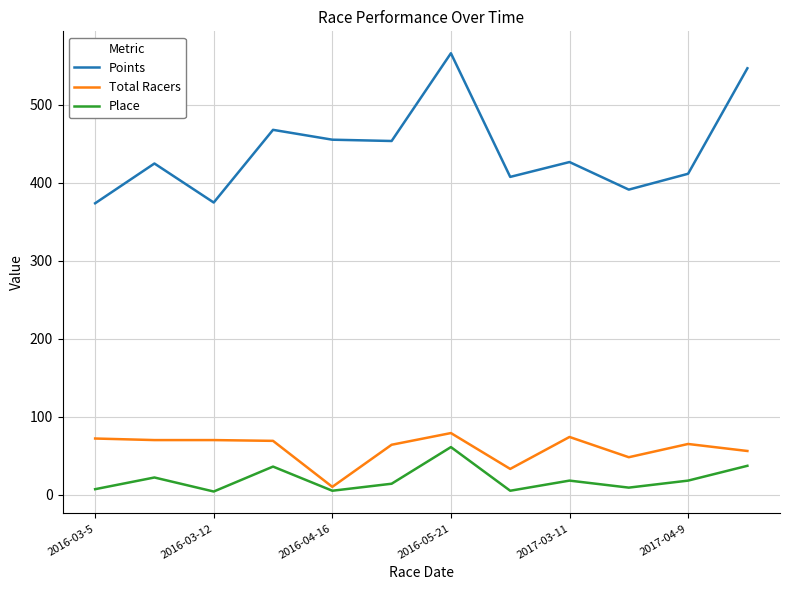

How many lines are shown in the chart?

3